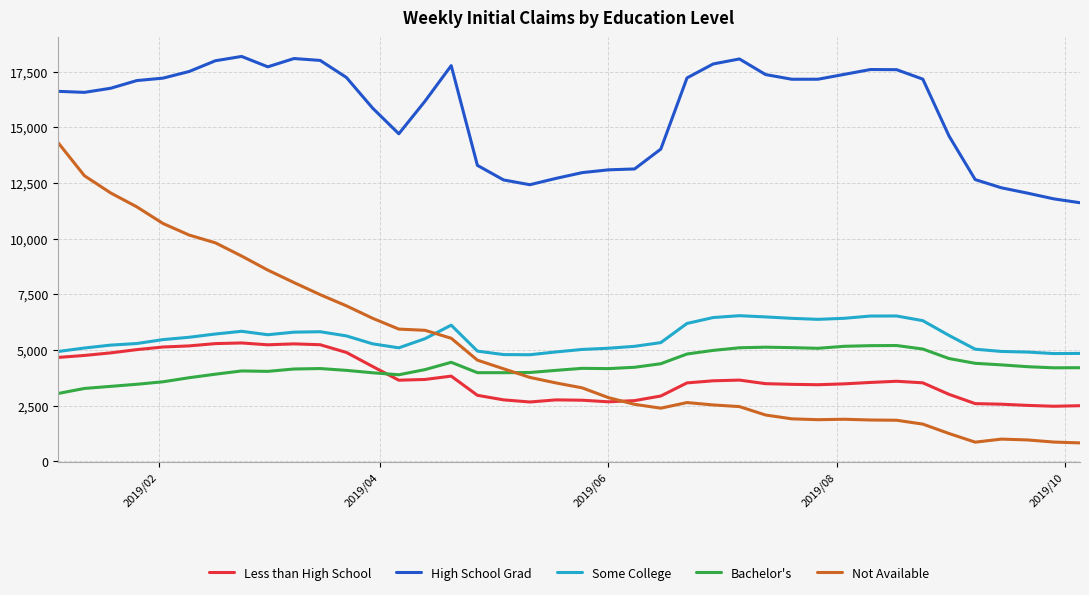

At how many categories does at least one series exceed 15649?

25